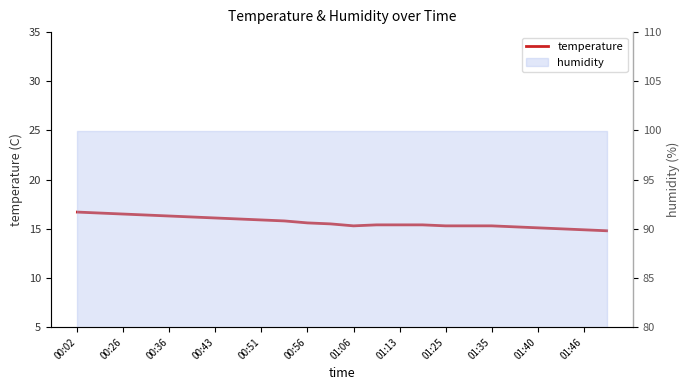

At which label does the data first exceed 15?

00:02